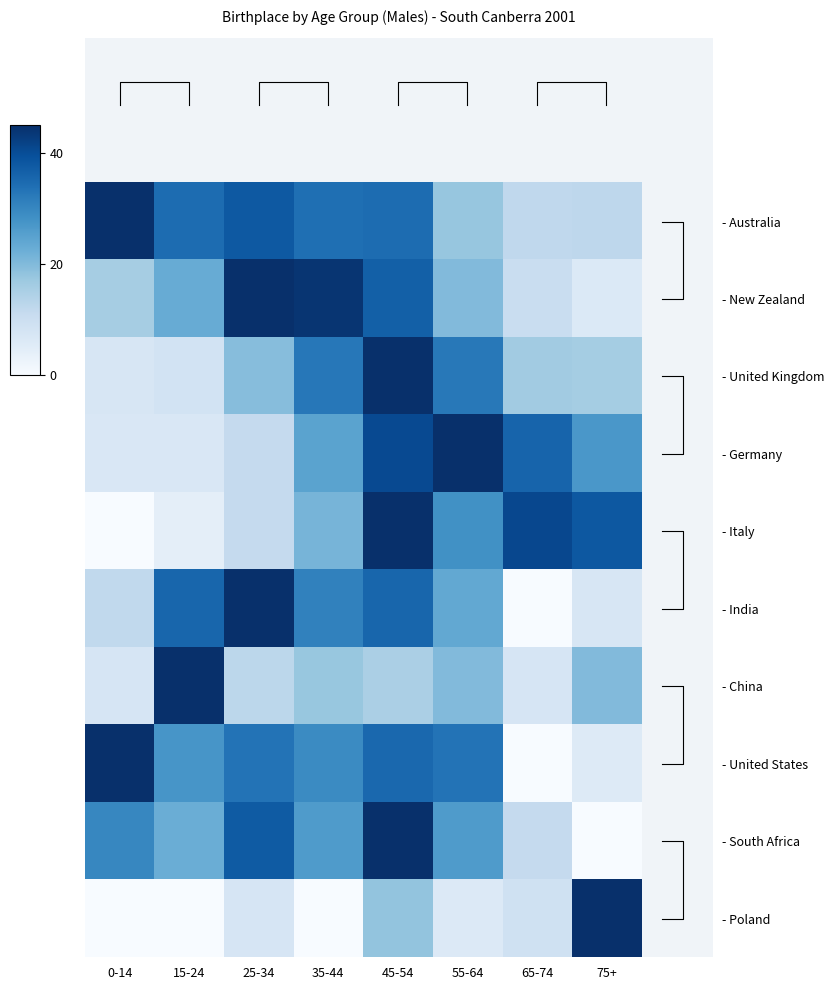

Which series has the widest spread of values?

- Italy